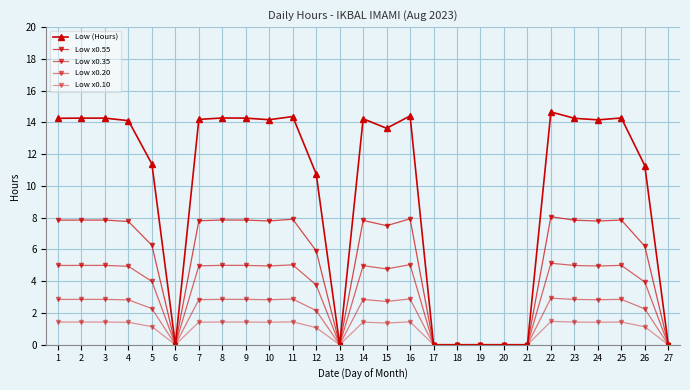

Where does the Low (Hours) series first go above 14?

1